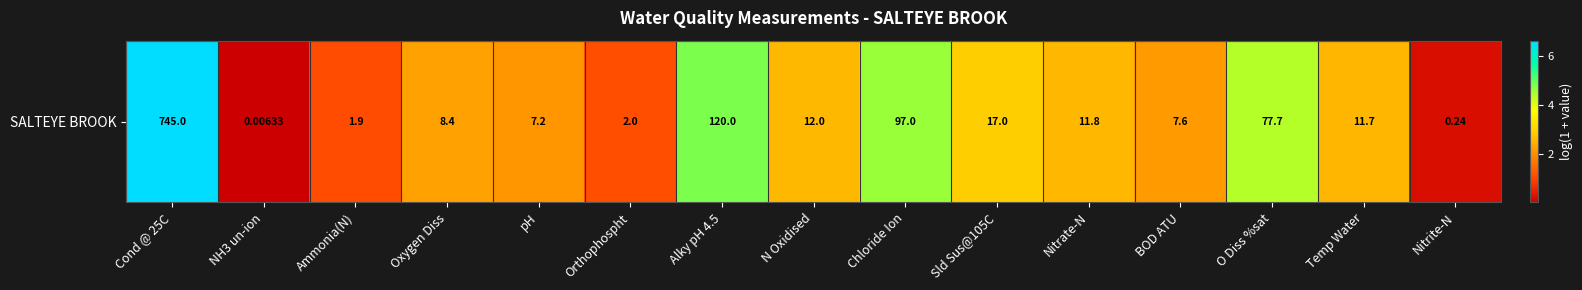

Reading left to right, list all the values displayed in this chart.

Cond @ 25C=6.6	NH3 un-ion=0.0	Ammonia(N)=1.1	Oxygen Diss=2.2	pH=2.1	Orthophospht=1.1	Alky pH 4.5=4.8	N Oxidised=2.6	Chloride Ion=4.6	Sld Sus@105C=2.9	Nitrate-N=2.5	BOD ATU=2.2	O Diss %sat=4.4	Temp Water=2.5	Nitrite-N=0.2